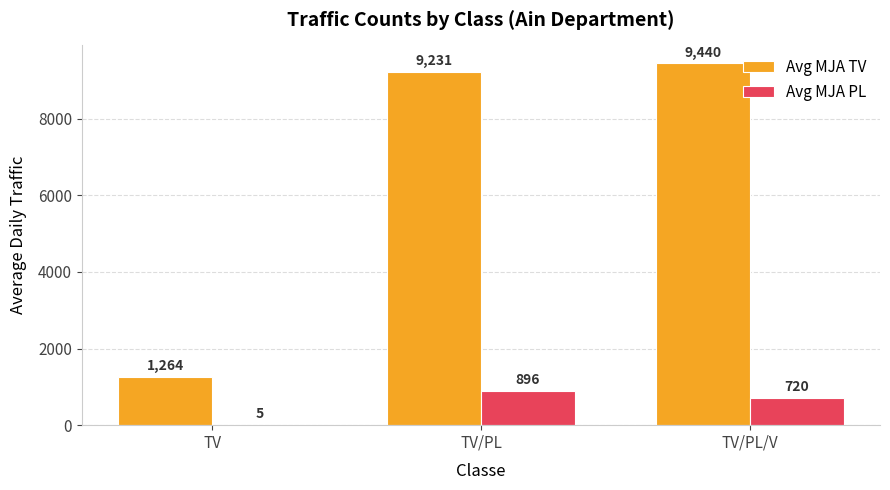

Which series has the widest spread of values?

Avg MJA TV